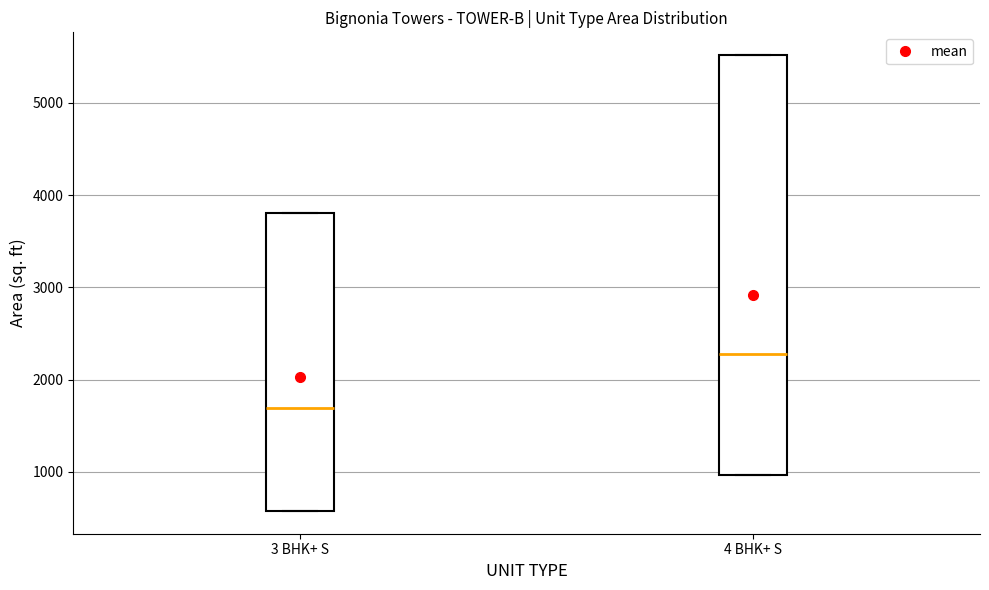

Which box's median line is the highest?

4 BHK+ S